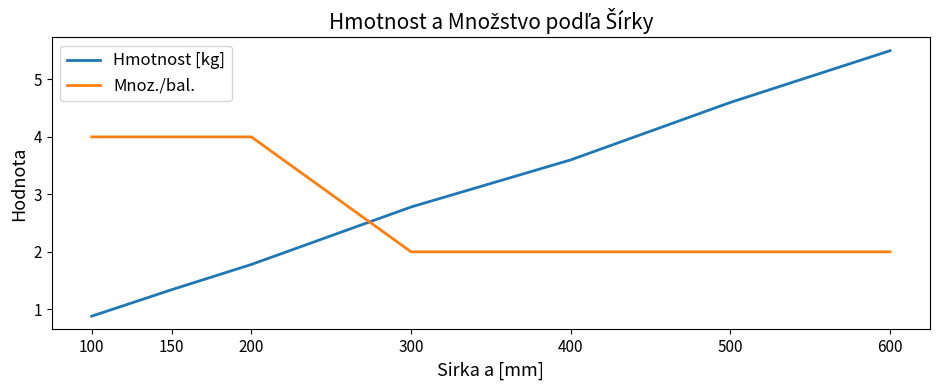

Which series has the largest total across all categories?

Hmotnost [kg]